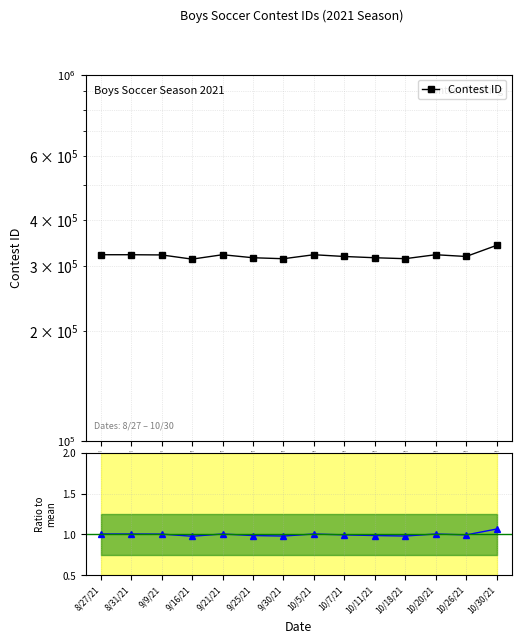

Reading left to right, list all the values displayed in this chart.

Contest ID: 8/27/21=322290.0	8/31/21=322291.0	9/9/21=321874.0	9/16/21=313496.0	9/21/21=322293.0	9/25/21=316242.0	9/30/21=314307.0	10/5/21=322294.0	10/7/21=318746.0	10/11/21=316248.0	10/18/21=314371.0	10/20/21=322295.0	10/26/21=318748.0	10/30/21=341763.0
Ratio to mean: 8/27/21=1.0	8/31/21=1.0	9/9/21=1.0	9/16/21=1.0	9/21/21=1.0	9/25/21=1.0	9/30/21=1.0	10/5/21=1.0	10/7/21=1.0	10/11/21=1.0	10/18/21=1.0	10/20/21=1.0	10/26/21=1.0	10/30/21=1.1